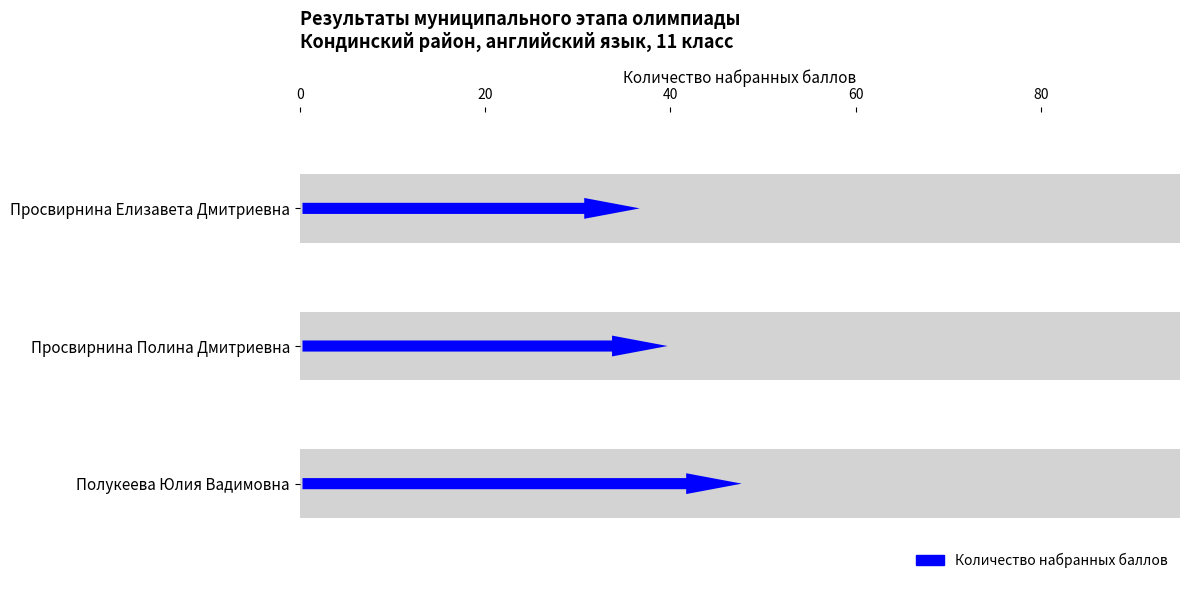

What is the sum of all values?

125